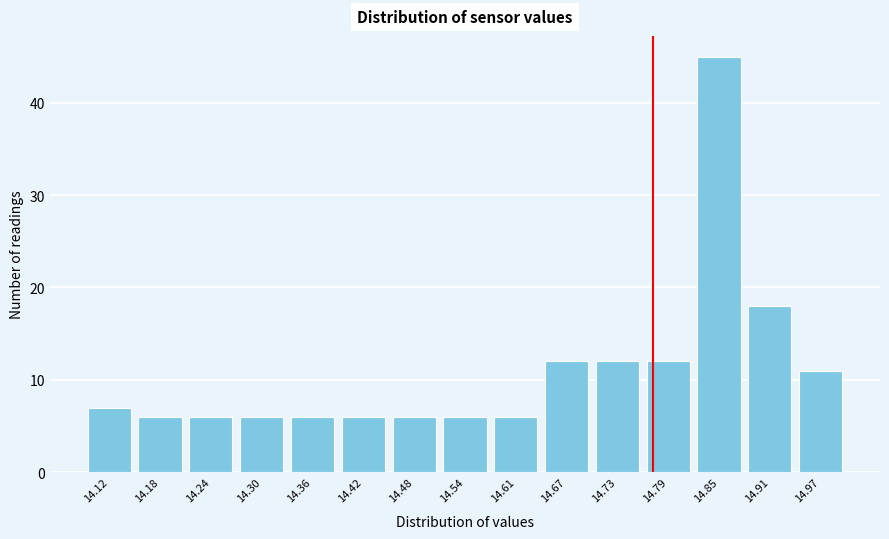

Which range on the x-axis has the tallest bar?

14.82 to 14.88